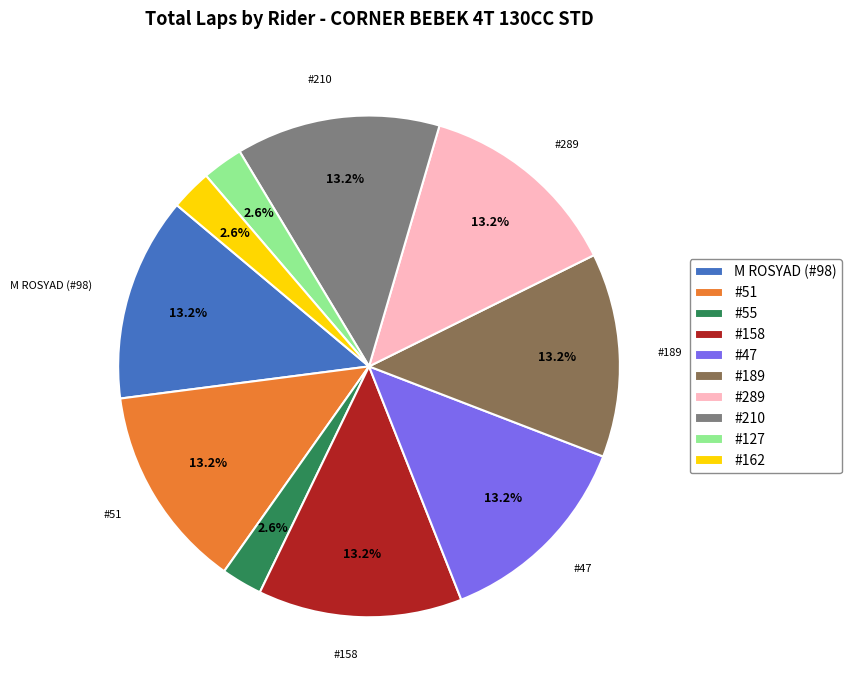

Is there any slice that represents more than half of the pie?

No